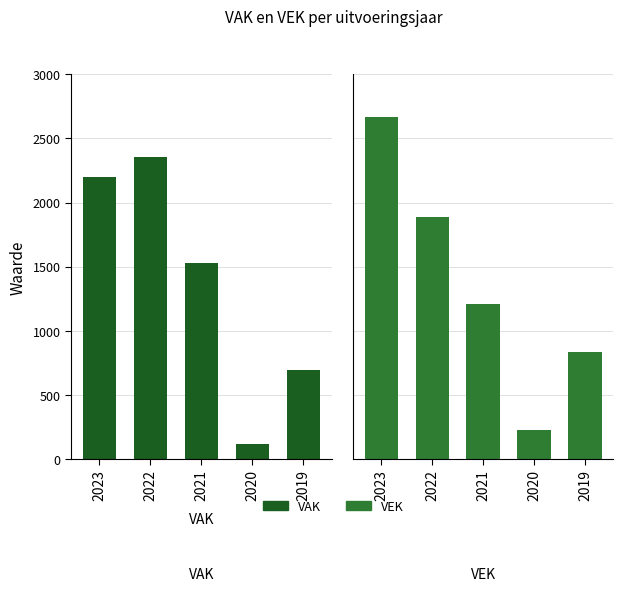

What are all the series names shown in the legend?

VAK, VEK